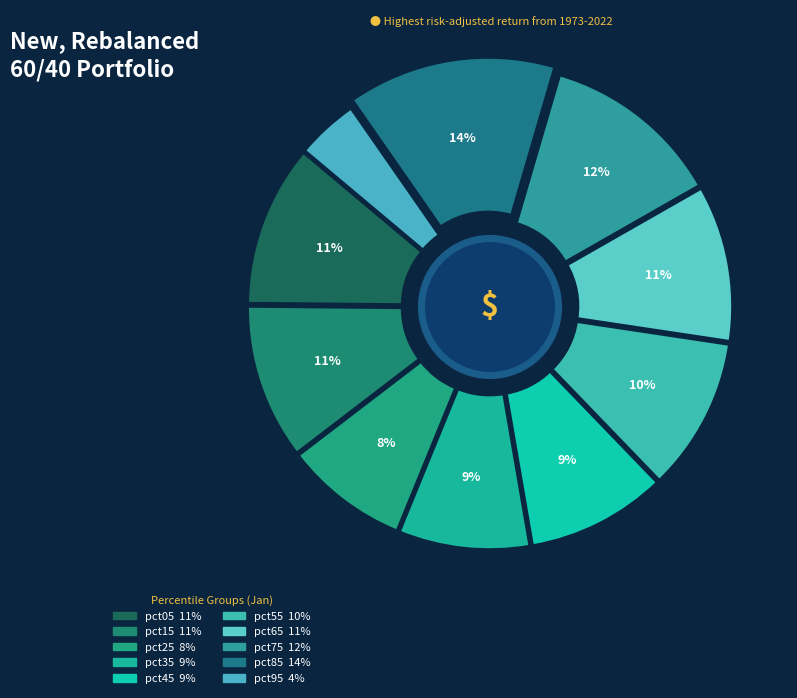

How many segments does this pie chart have?

10